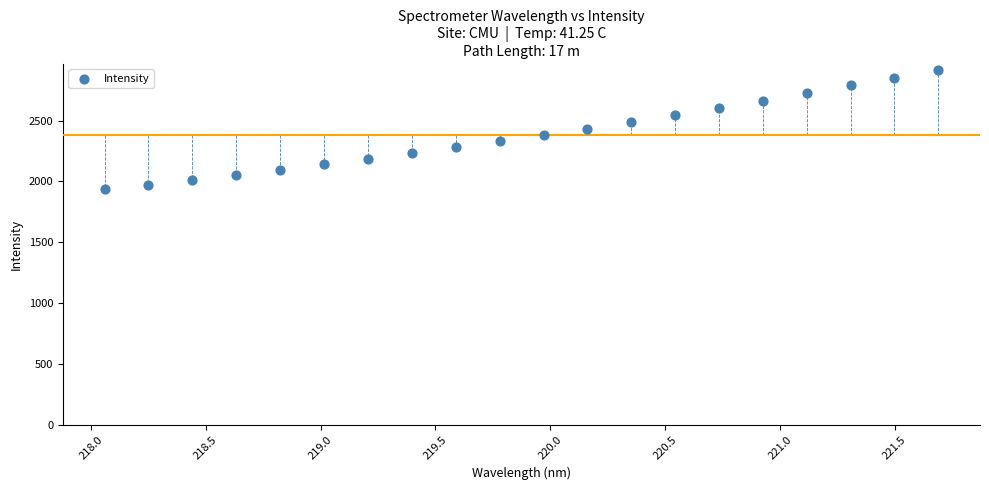

What is the range of X values (max minus min)?

3.6